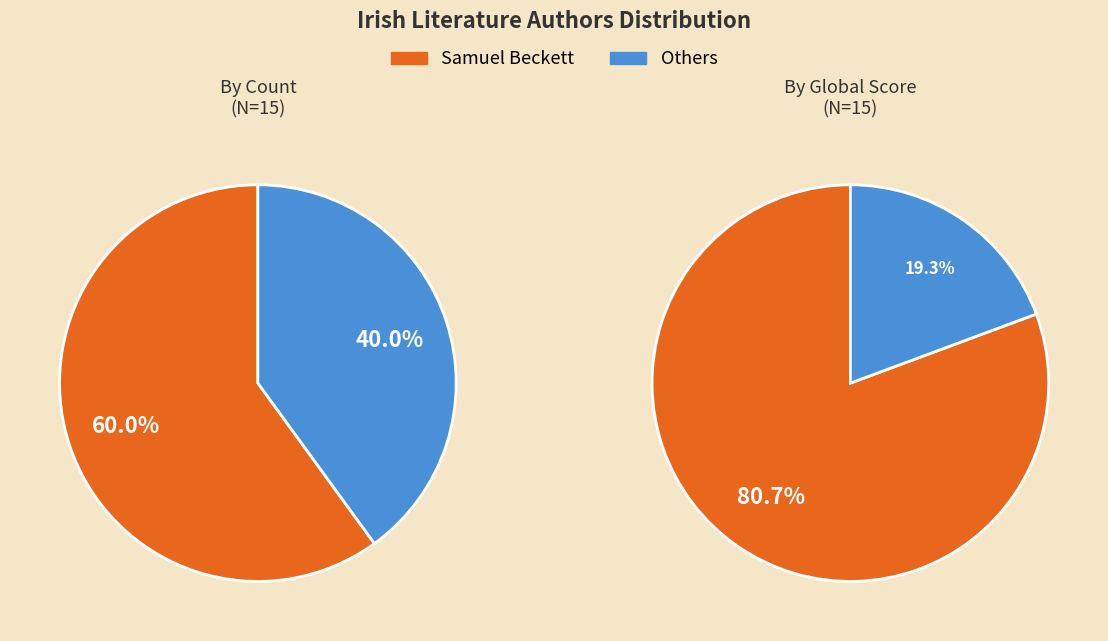

Which slice is the largest?

Samuel Beckett